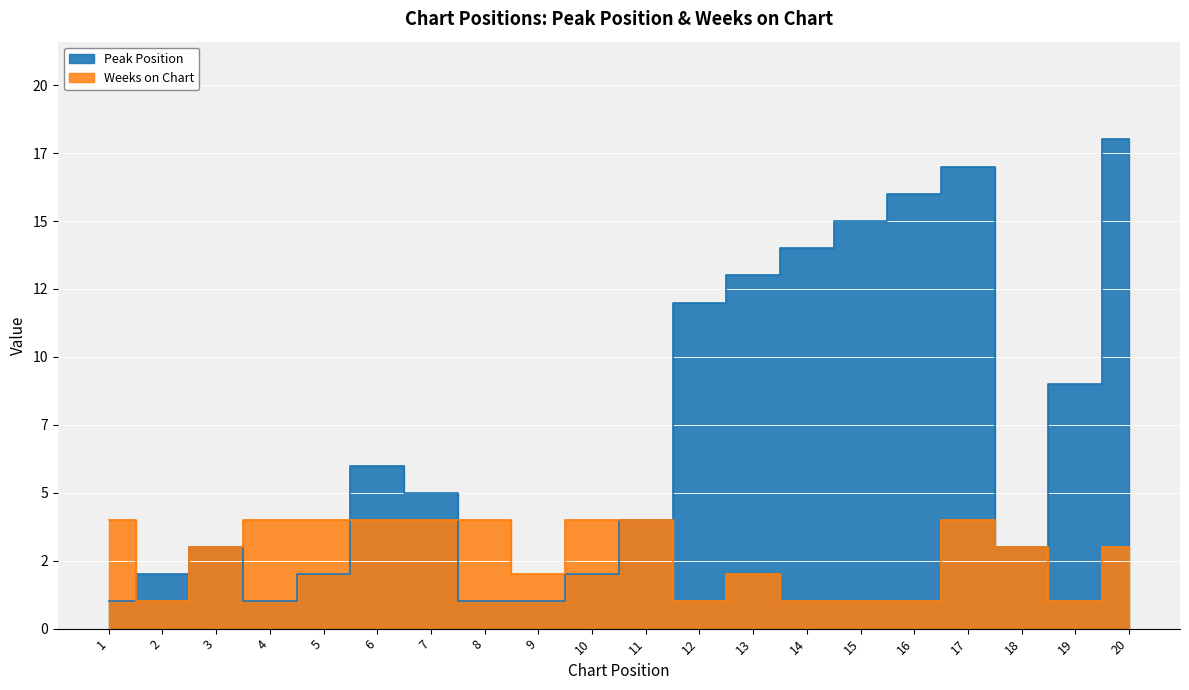

True or false: Weeks on Chart has a value of 6 at 11.

False